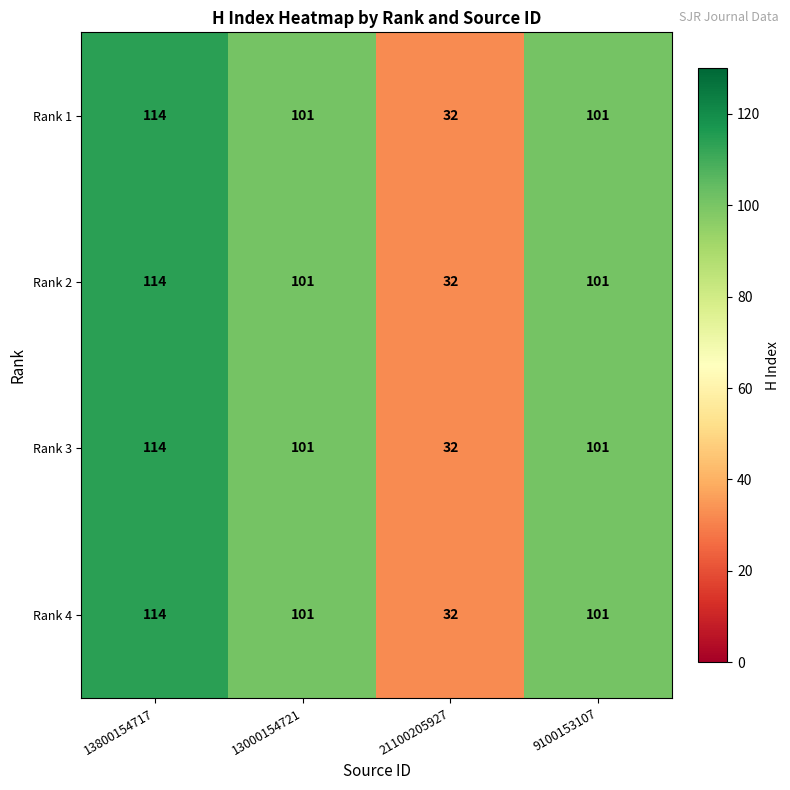

Where does the Rank 2 series first go above 101?

13800154717